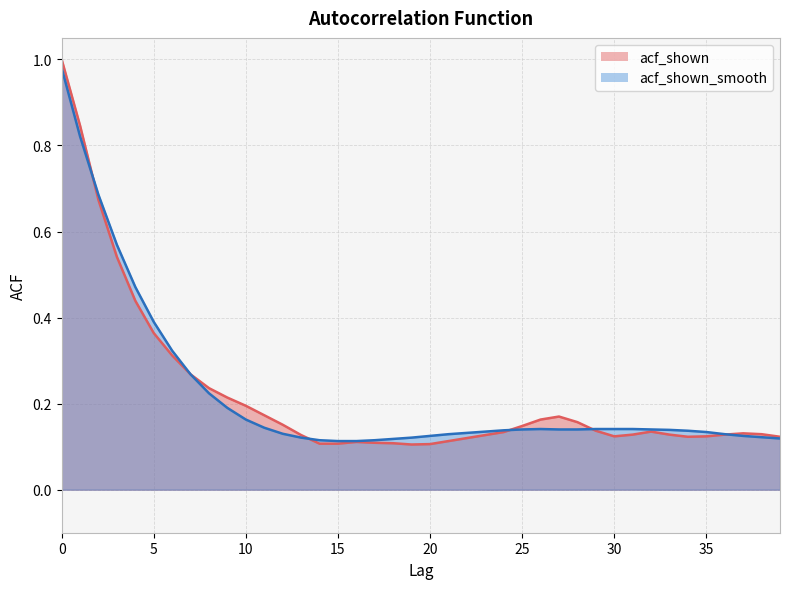

What is the highest value of the acf_shown series?

1.0